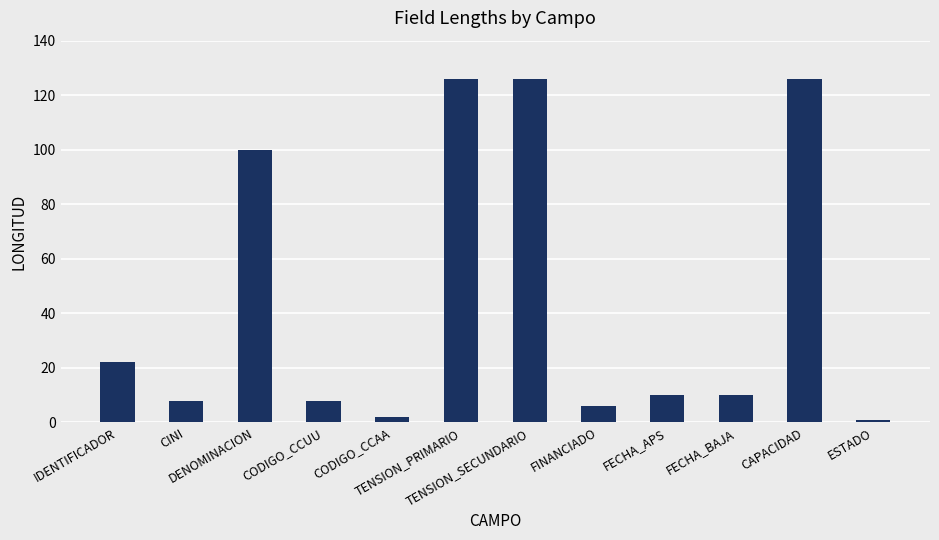

What is the sum of the values at TENSION_PRIMARIO and FECHA_APS?

136